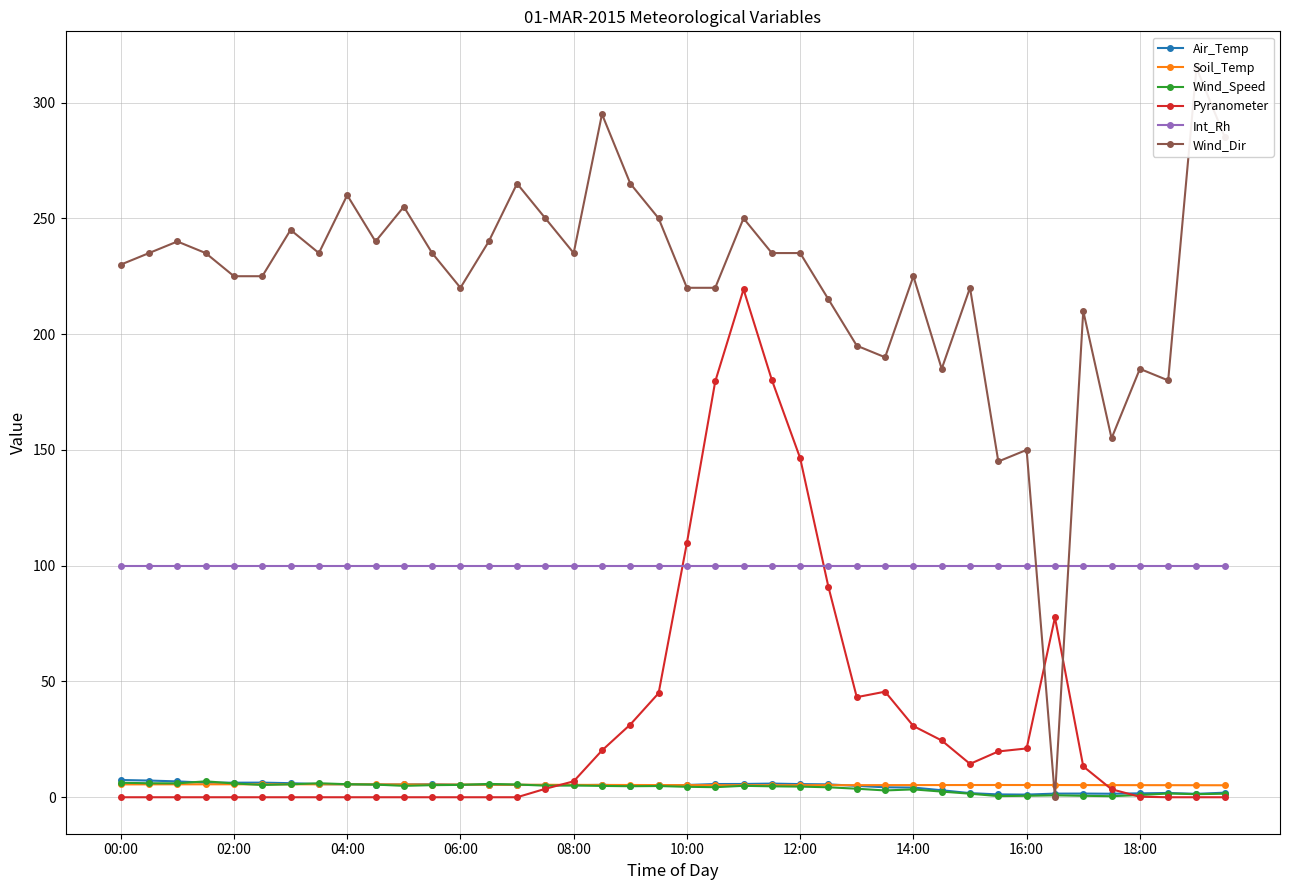

The Wind_Speed series shows 6.3 at 00:00. True or false?

True